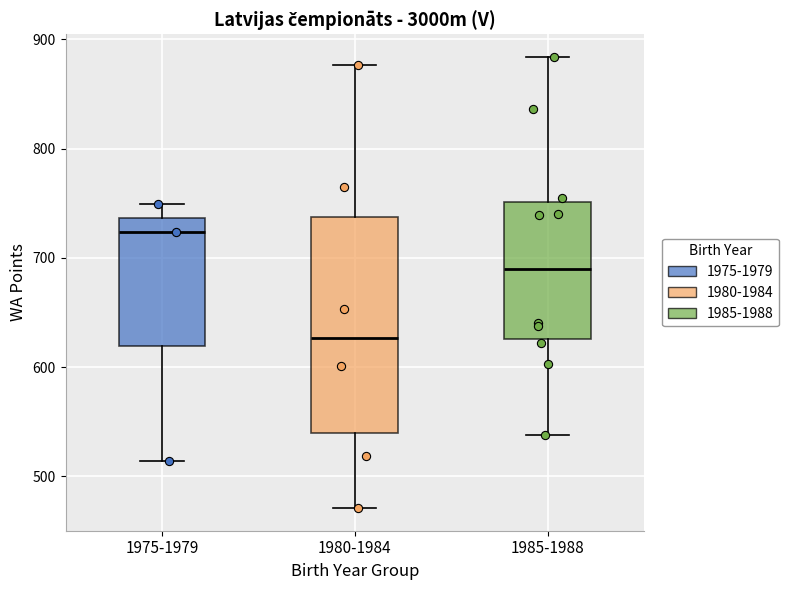

Which box's median line is the highest?

1975-1979